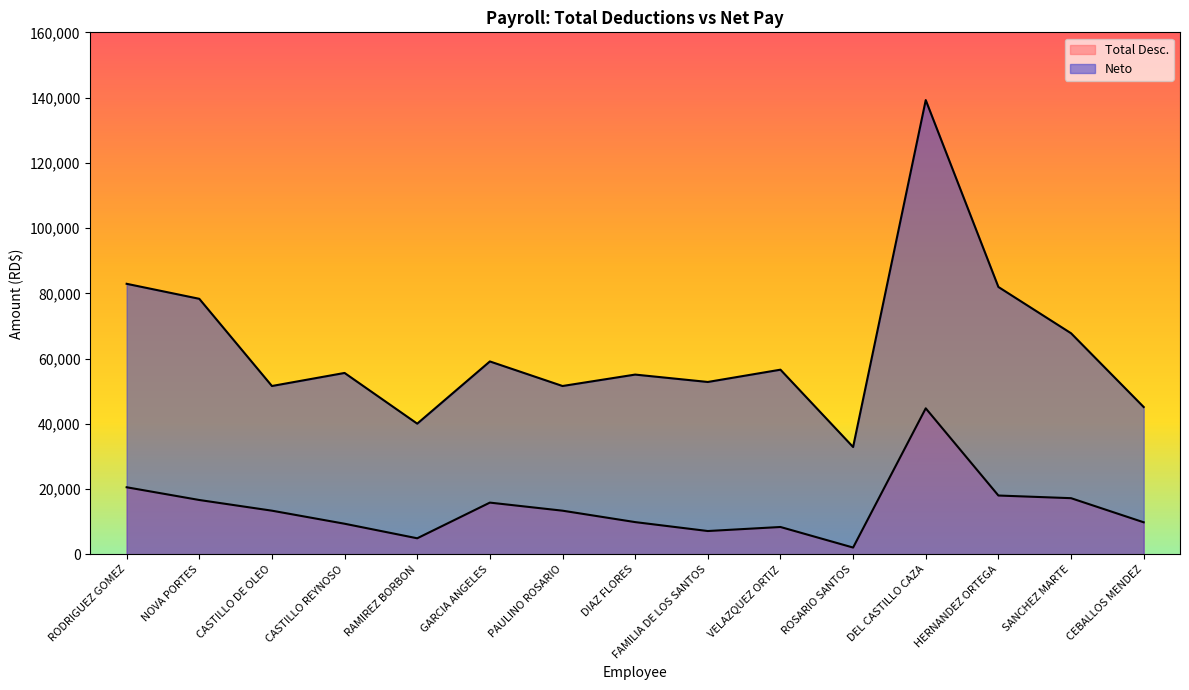

True or false: Neto and Total Desc. cross at least once.

False